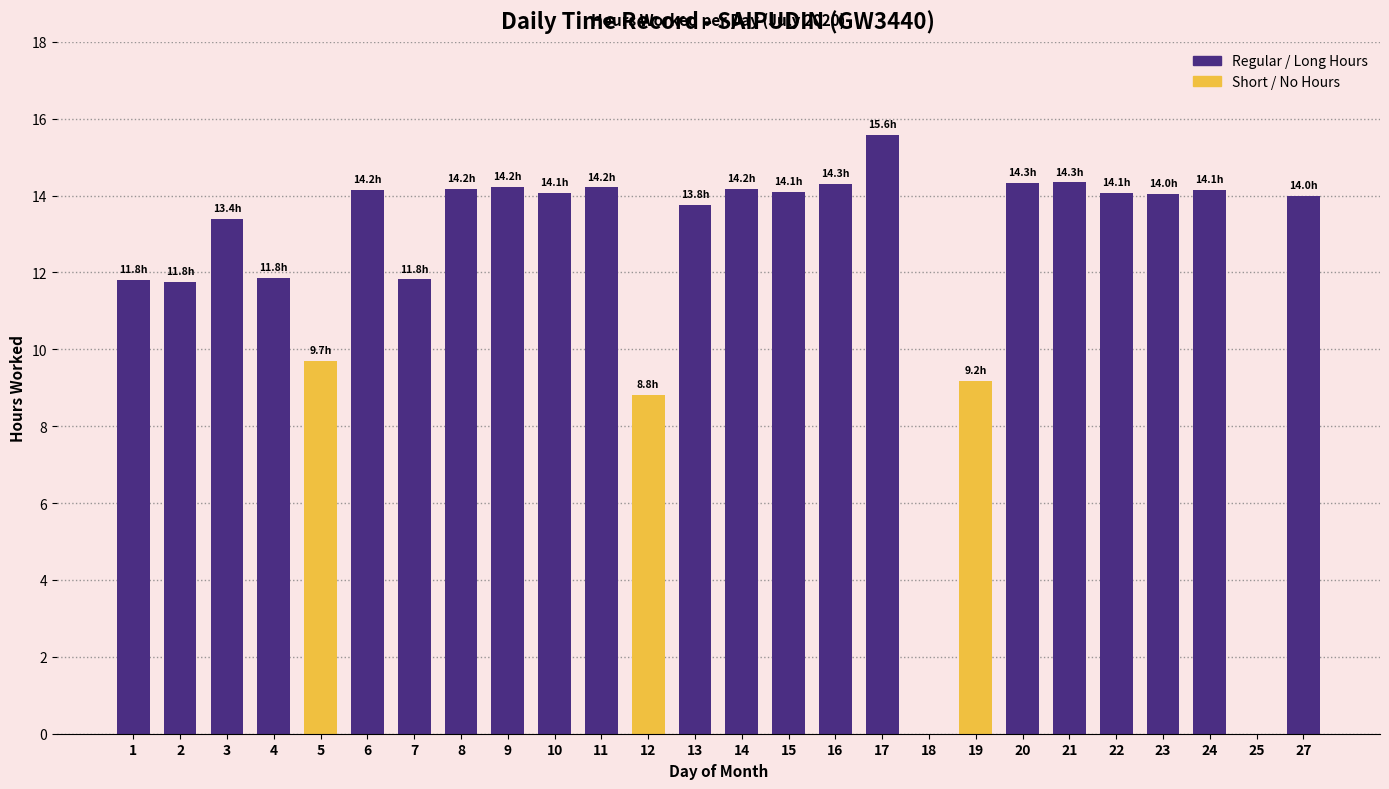

What is the sum of all values?

316.0